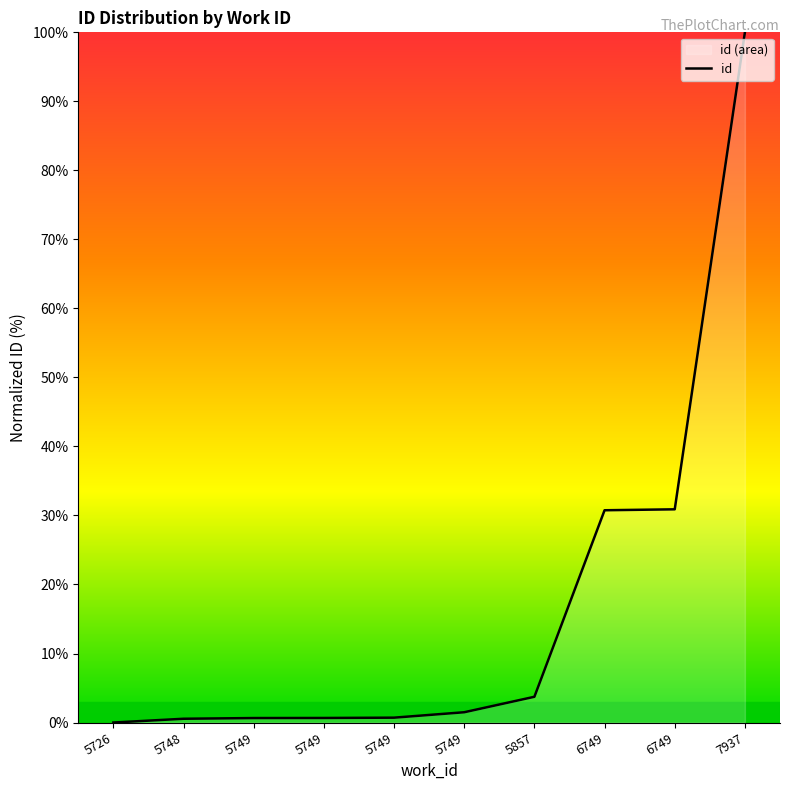

How many data points are above 1?

5